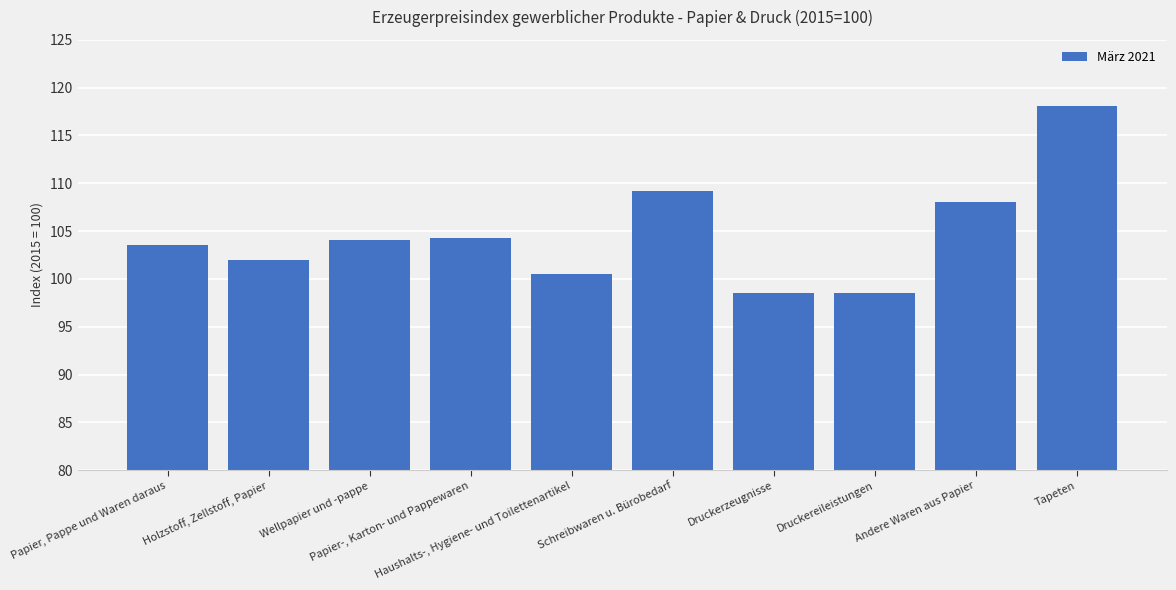

Are the bars horizontal?

No